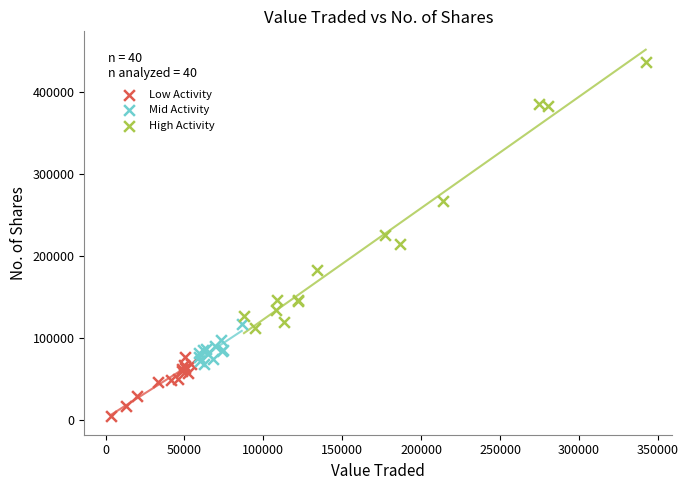

What are all the series names shown in the legend?

Low Activity, Mid Activity, High Activity